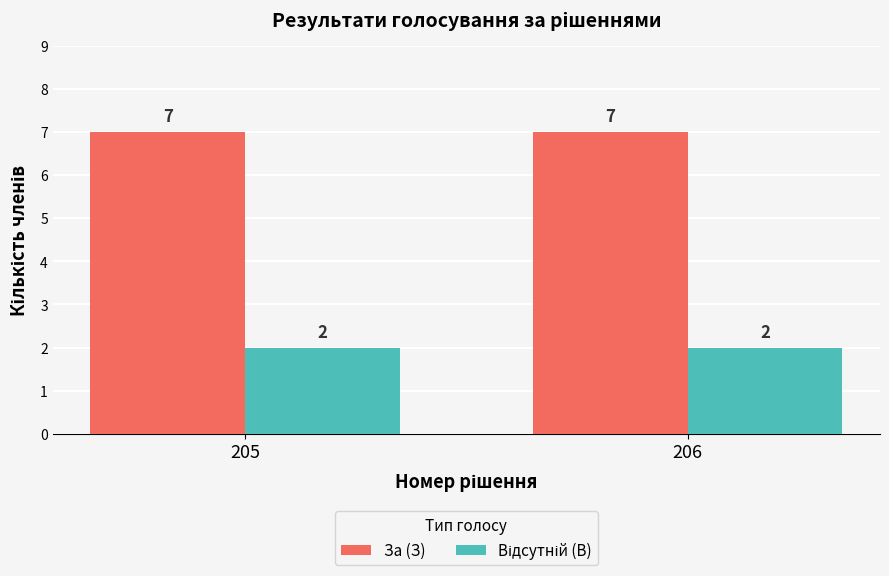

Which series has the largest total across all categories?

За (З)